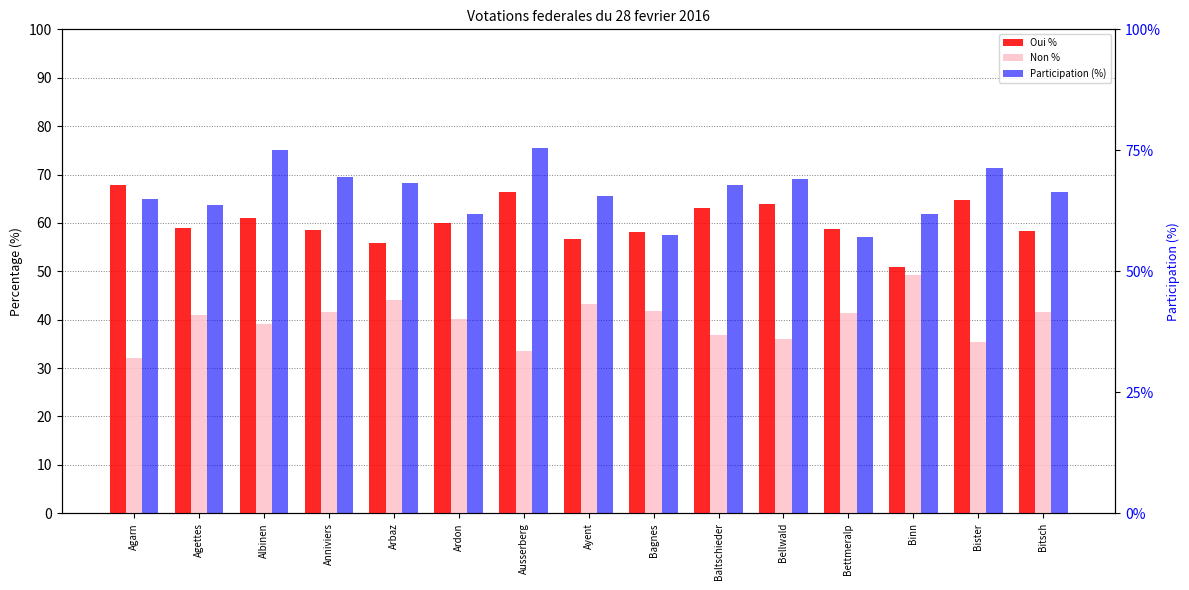

What are all the series names shown in the legend?

Oui %, Non %, Participation (%)